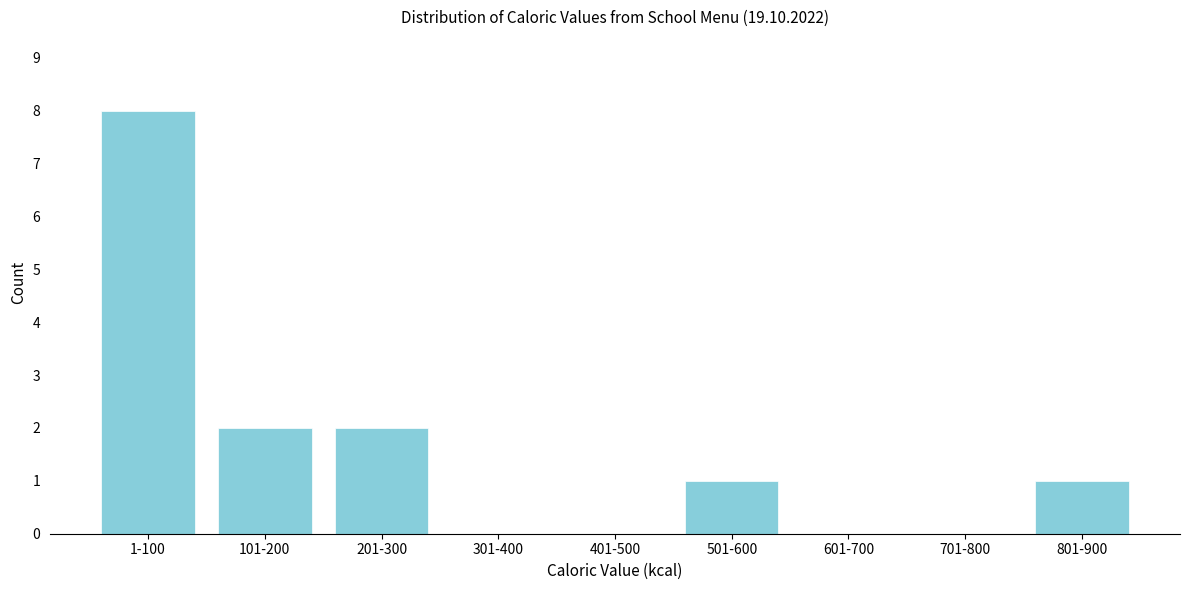

Reading left to right, extract all data points from this chart.

1-100=8	101-200=2	201-300=2	301-400=0	401-500=0	501-600=1	601-700=0	701-800=0	801-900=1